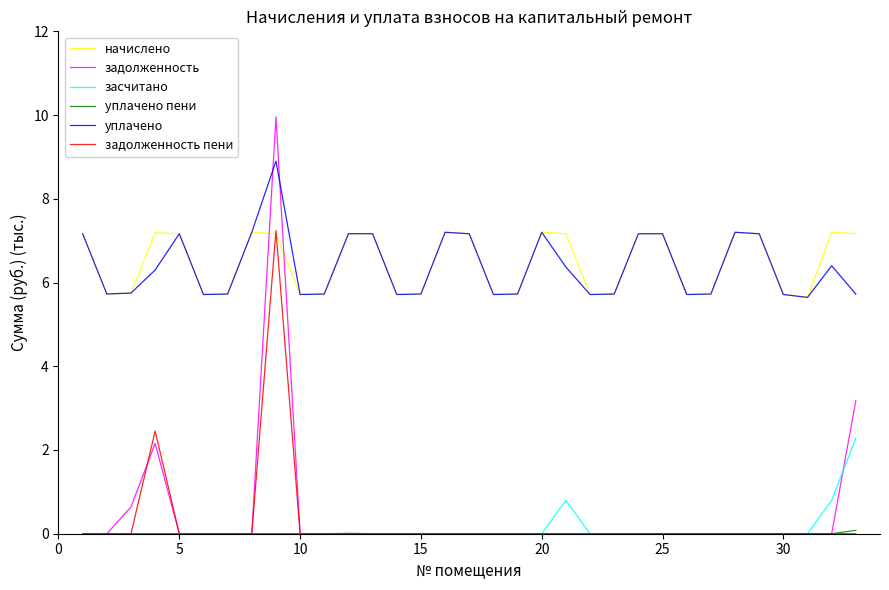

What is the lowest value of the начислено series?

5.6